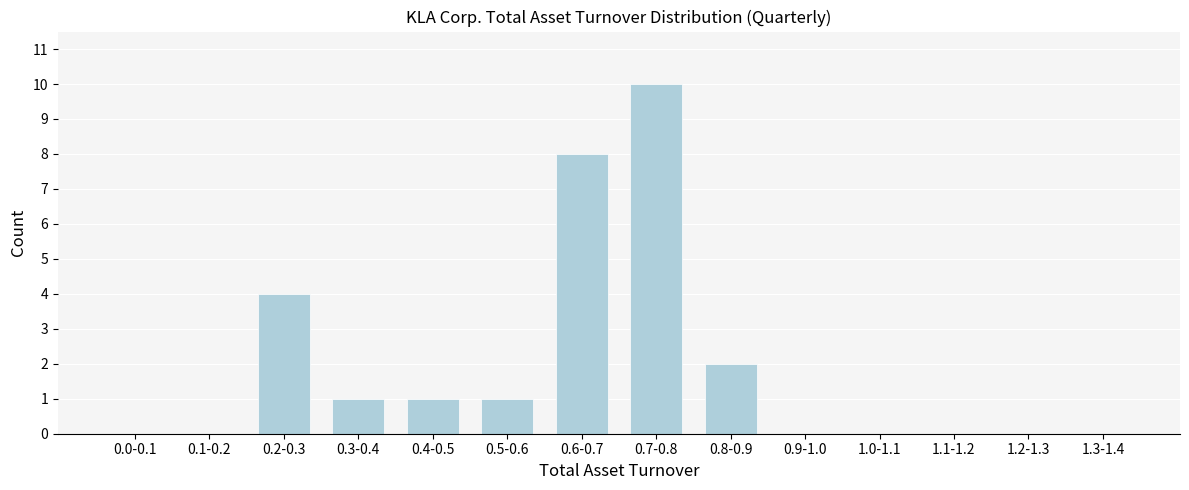

Reading left to right, list all the values displayed in this chart.

0.0-0.1=0	0.1-0.2=0	0.2-0.3=4	0.3-0.4=1	0.4-0.5=1	0.5-0.6=1	0.6-0.7=8	0.7-0.8=10	0.8-0.9=2	0.9-1.0=0	1.0-1.1=0	1.1-1.2=0	1.2-1.3=0	1.3-1.4=0